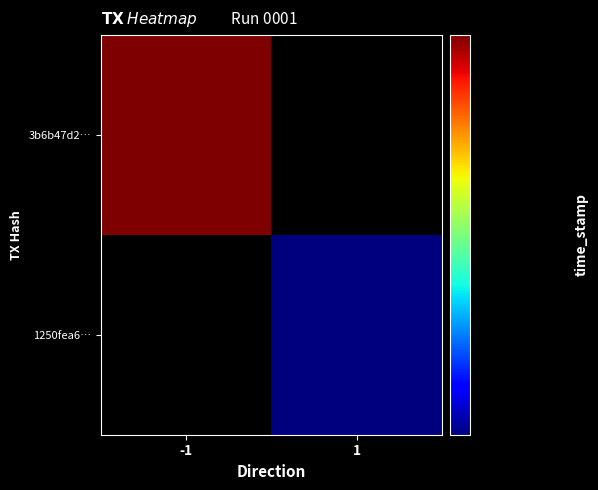

Rank the series by their average value, from lowest to highest.

1250fea6915584a469798c272d3163c26be69c9, 3b6b47d2dcd73d0cbef66f7aae37a9bbcc51ac7